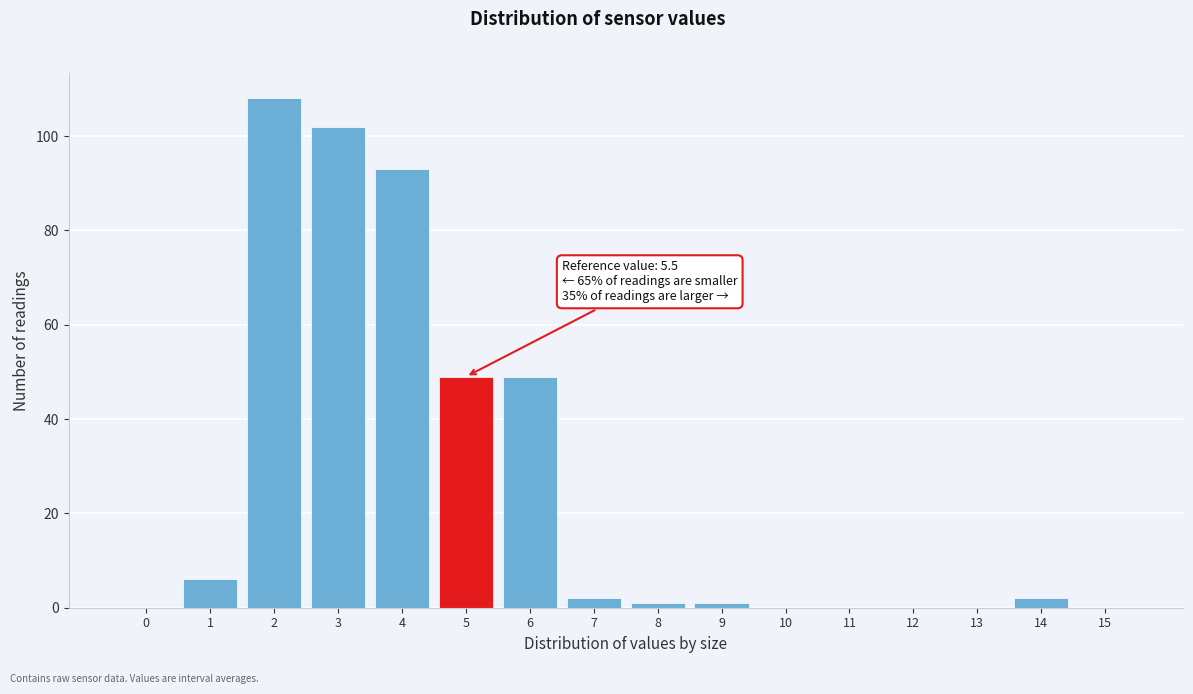

Reading left to right, transcribe all the data shown in this chart.

0=0	1=6	2=108	3=102	4=93	5=49	6=49	7=2	8=1	9=1	10=0	11=0	12=0	13=0	14=2	15=0